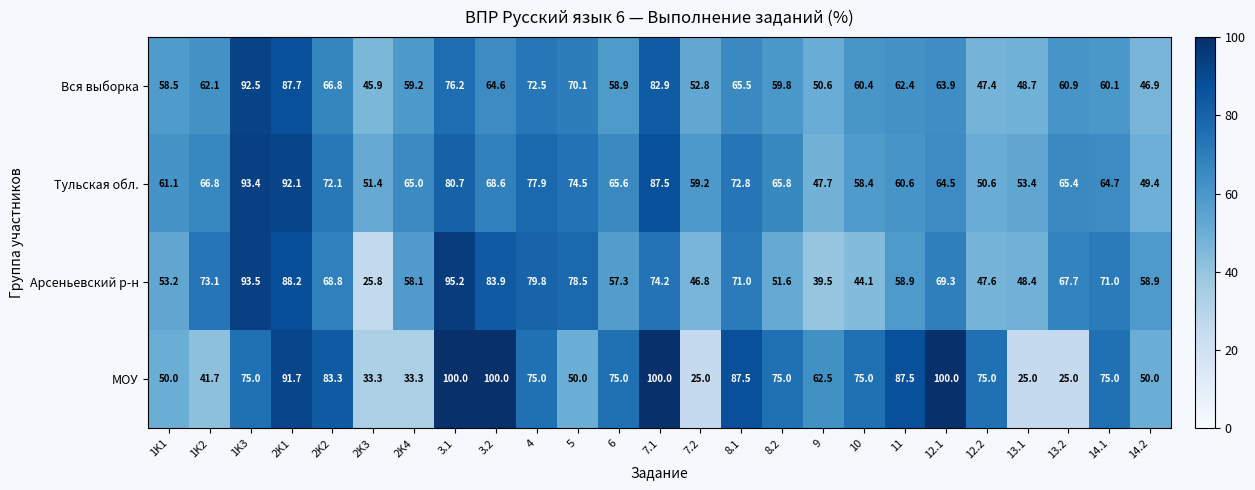

What is the total value across all series at 10?

237.9